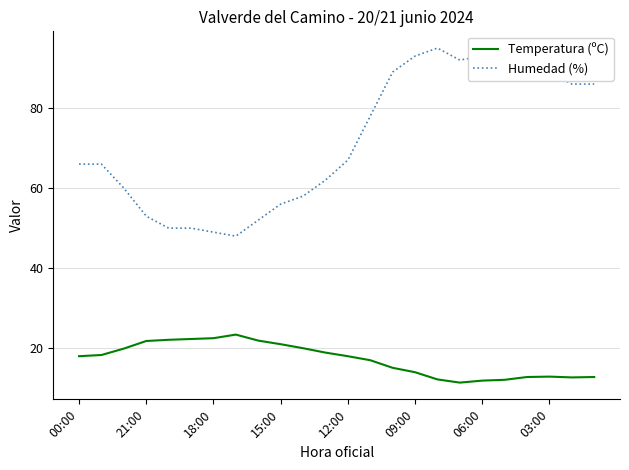

Which series has the largest total across all categories?

Humedad (%)